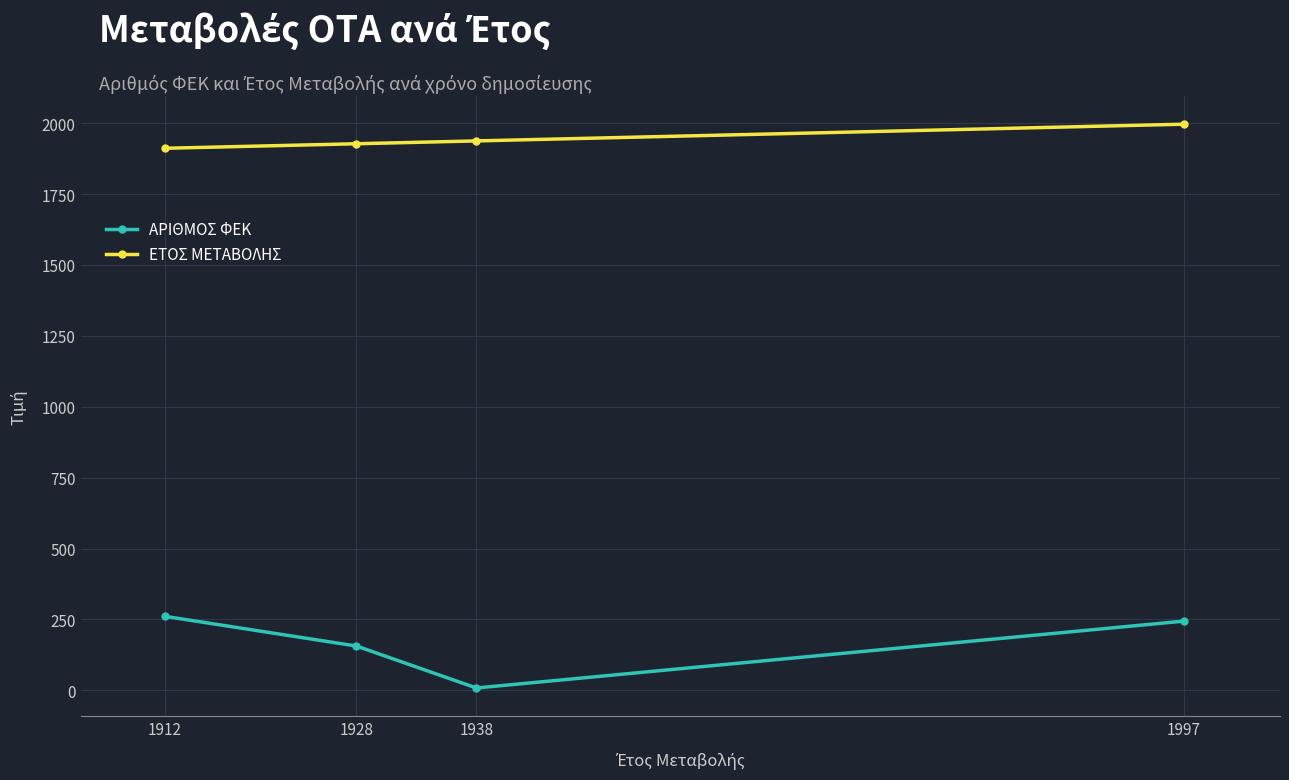

The value of ΕΤΟΣ ΜΕΤΑΒΟΛΗΣ at 1928 is 1928. True or false?

True